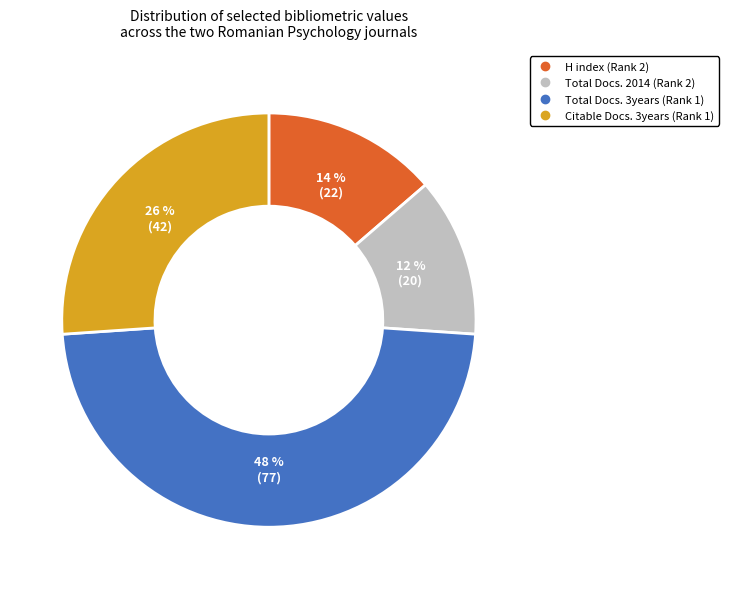

To the nearest percent, what is the difference between the Citable Docs. 3years (Rank 1) and H index (Rank 2) slice percentages?

12%